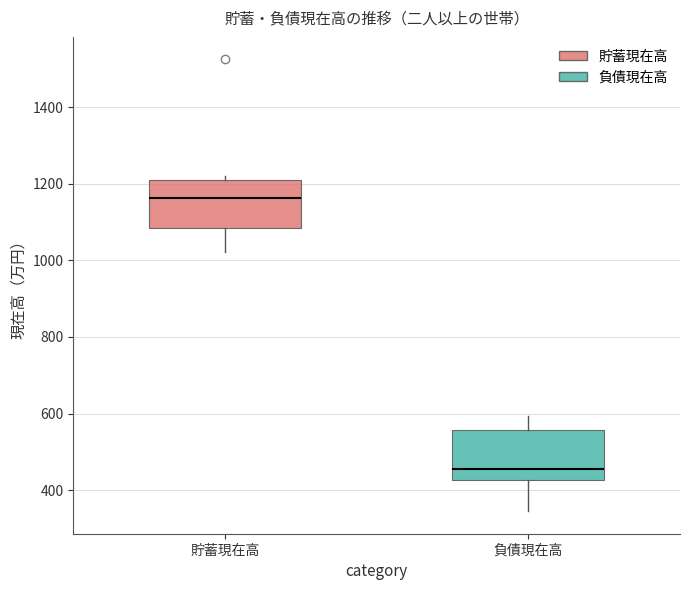

Reading left to right, read every box against the y-axis: the position of its median line, the range the box covers, and the ends of its whiskers. The values are not printed on the chart, so give them approximately, as read against the axis.

貯蓄現在高: median 1160, box 1080 to 1220, whiskers 1020 to 1220 (just above the box's upper edge)
負債現在高: median 460, box 420 to 560, whiskers 340 to 600